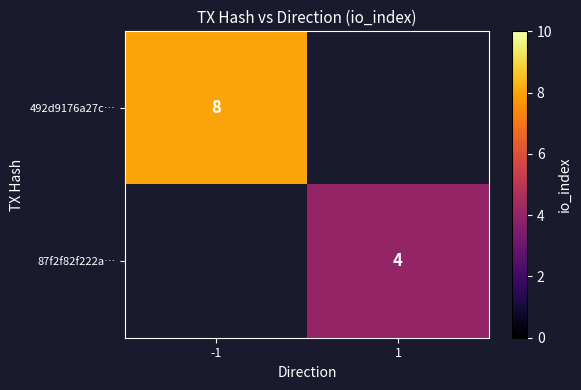

The value of 492d9176a27c… at -1 is 8. True or false?

True